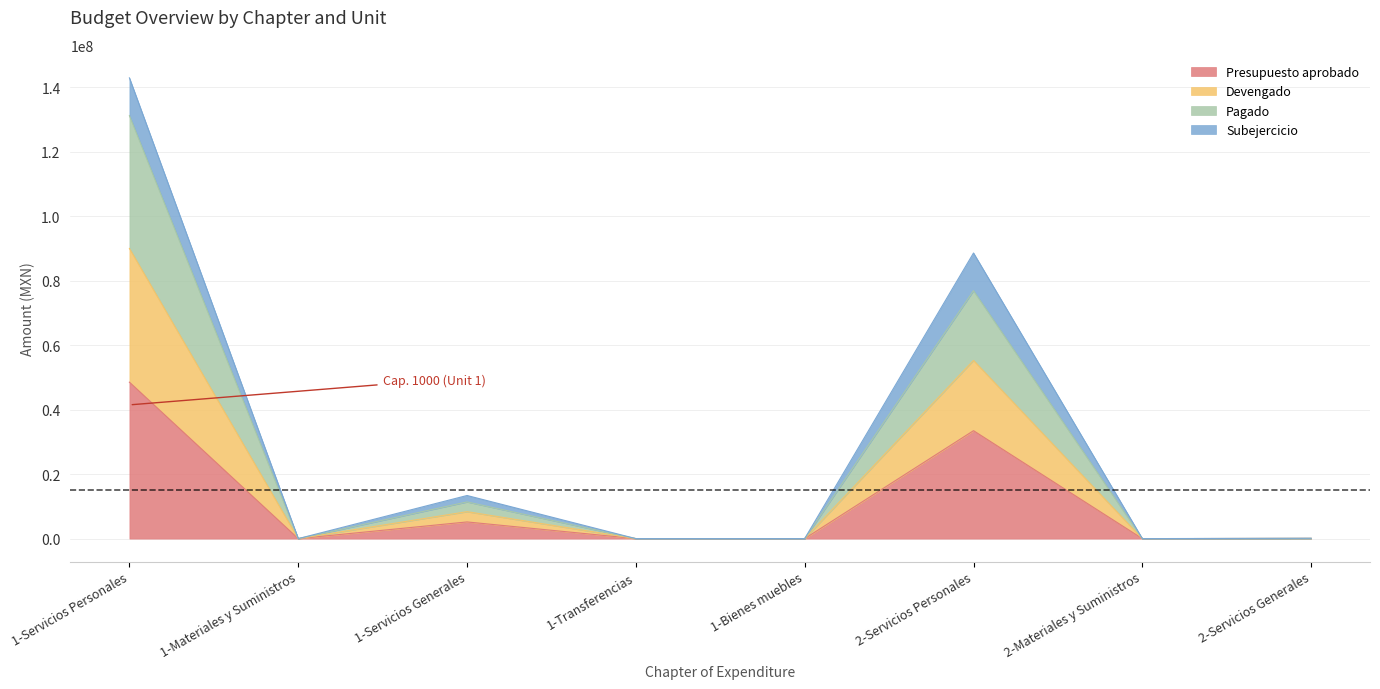

At which category does Presupuesto aprobado reach its first local valley?

1-Materiales y Suministros